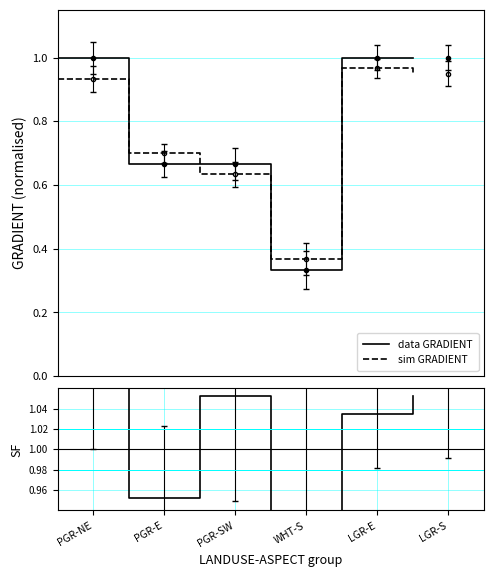

After their last crossing, which series has the higher values: sim GRADIENT or data GRADIENT?

data GRADIENT